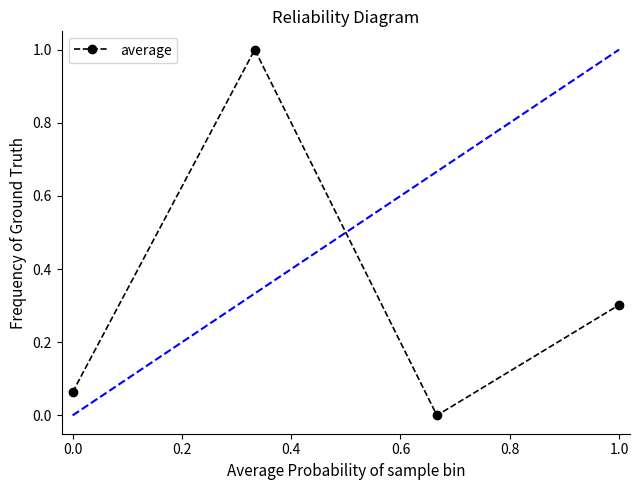

What is the difference between the second highest and minimum values?

0.3